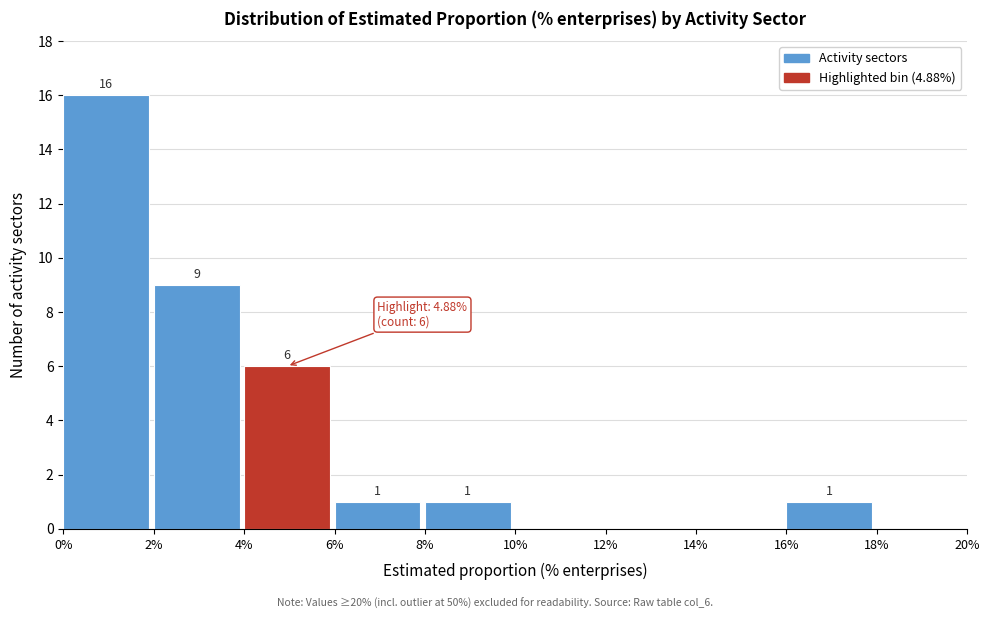

Over which range of the x-axis is the bar tallest?

0% to 2%